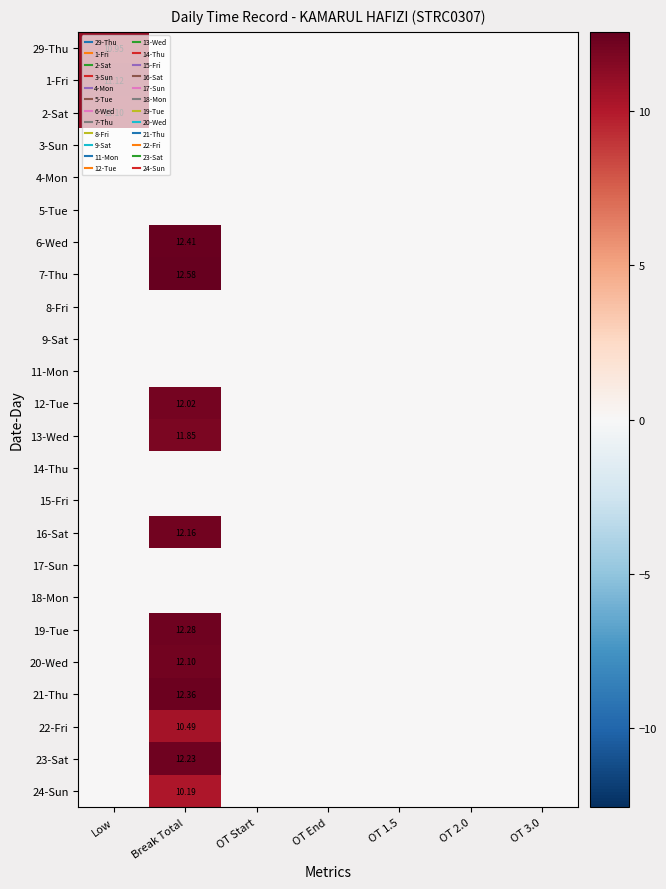

What is the greatest value displayed?

12.6